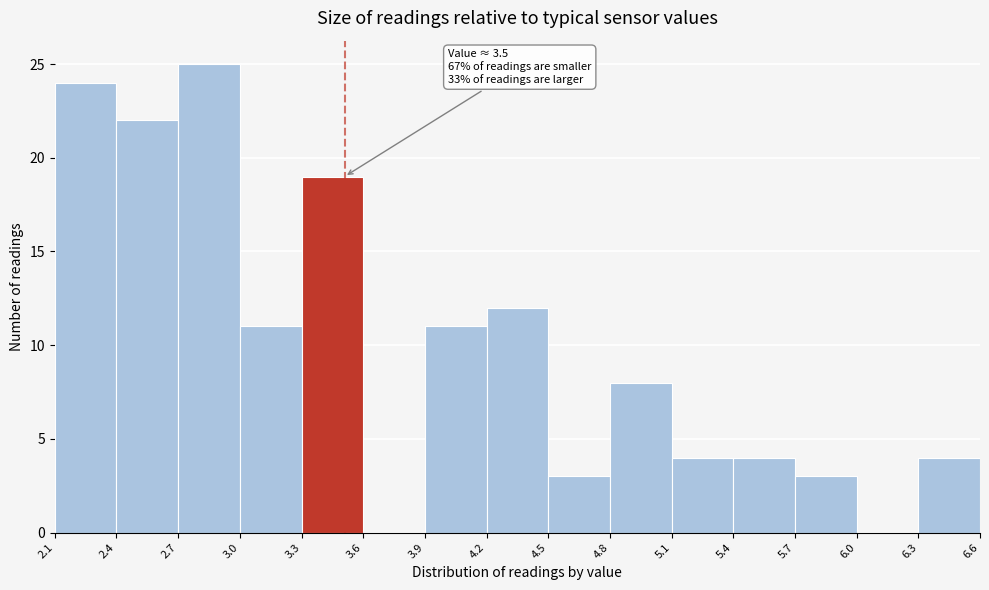

Which range on the x-axis has the tallest bar?

2.7 to 3.0